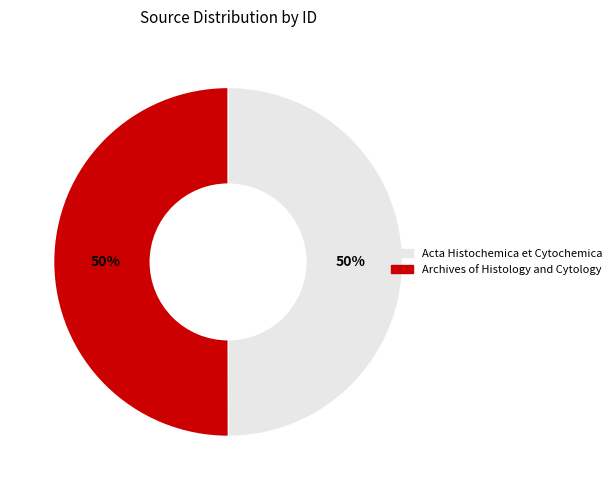

The Archives of Histology and Cytology slice represents 50% of the pie. True or false?

True